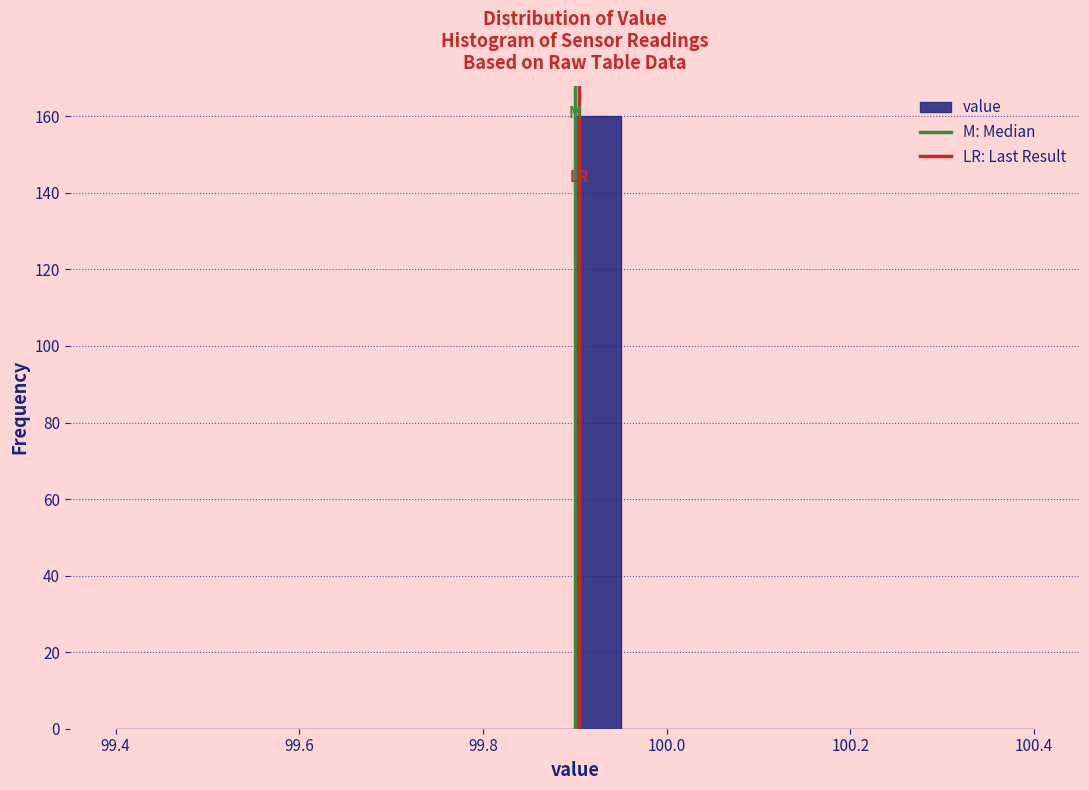

Read against the x-axis, roughly where is the centre of the tallest bar?

99.92